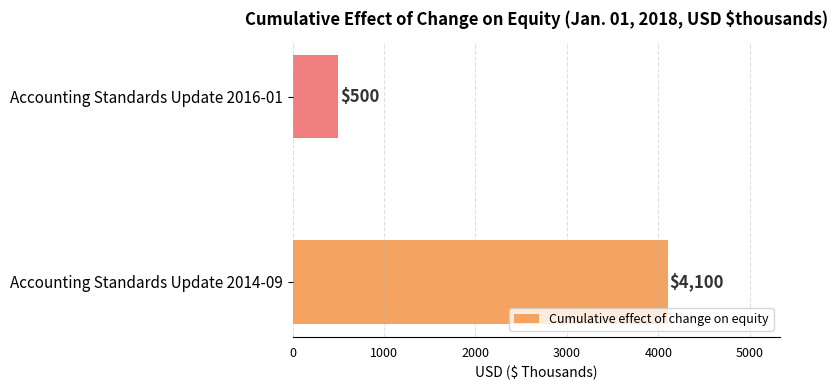

Reading top to bottom, transcribe all the data shown in this chart.

500	4100